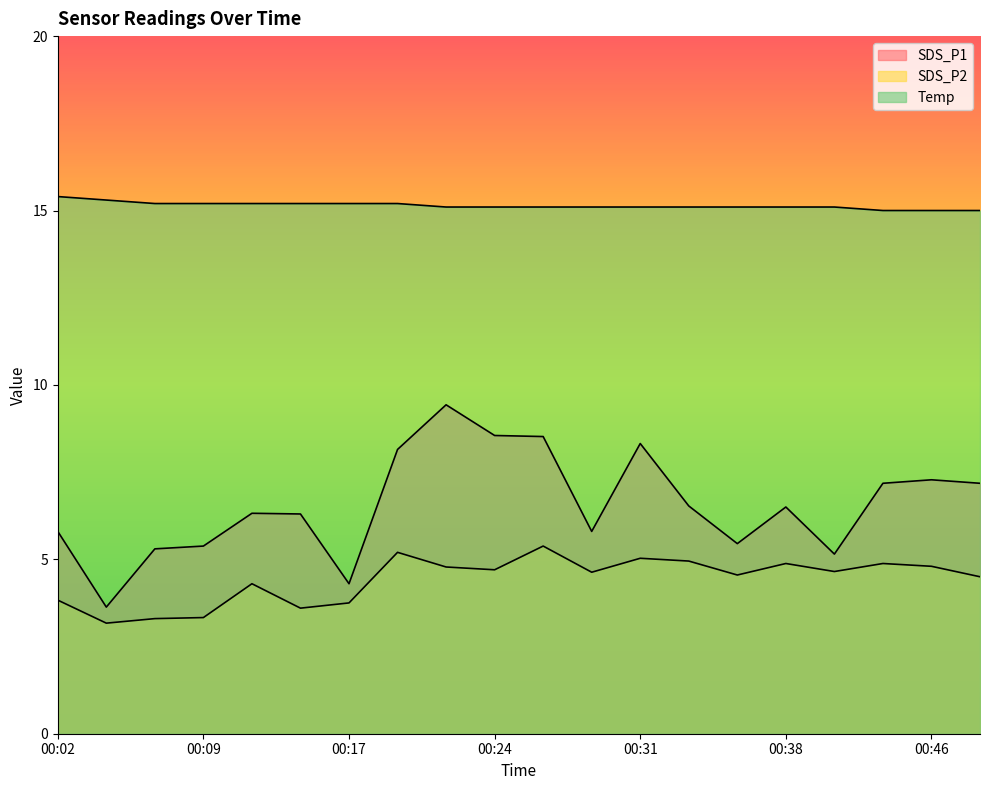

True or false: Temp and SDS_P2 cross at least once.

False